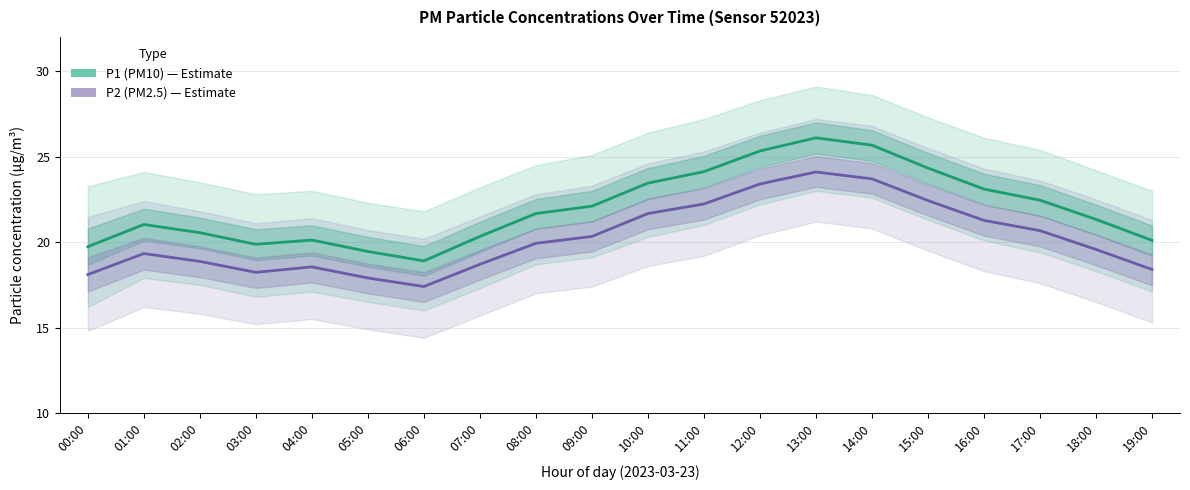

Reading right to left, what are all the values shown in this chart?

P1 (PM10): 20.1	21.3	22.4	23.1	24.3	25.7	26.1	25.3	24.1	23.4	22.1	21.7	20.3	18.9	19.4	20.1	19.9	20.6	21.0	19.7
P2 (PM2.5): 18.4	19.6	20.7	21.3	22.4	23.7	24.1	23.4	22.2	21.7	20.3	19.9	18.7	17.4	17.9	18.6	18.2	18.9	19.3	18.1